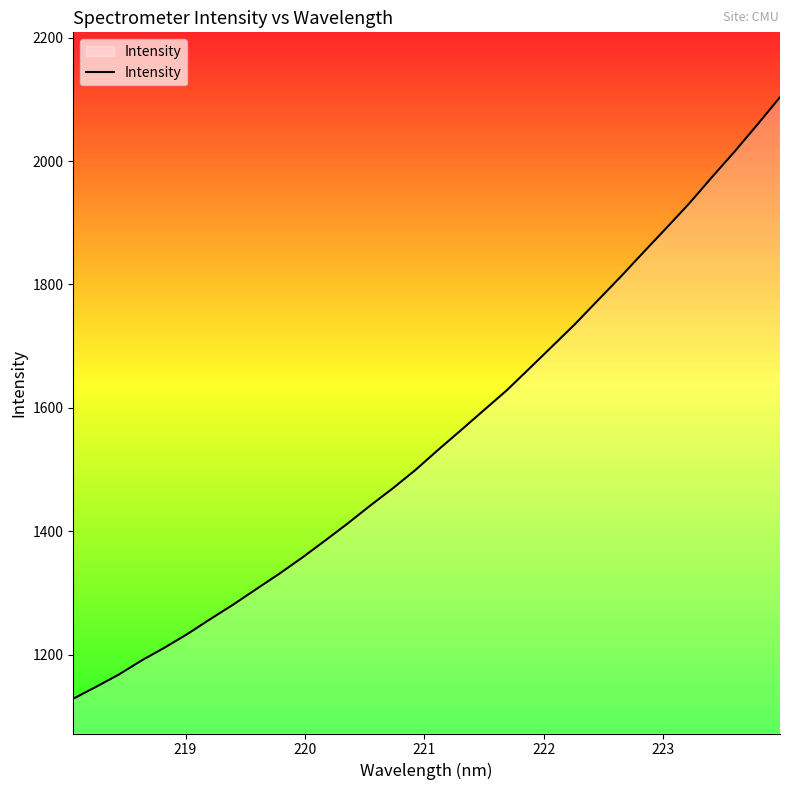

What is the maximum value shown in the chart?

2103.4